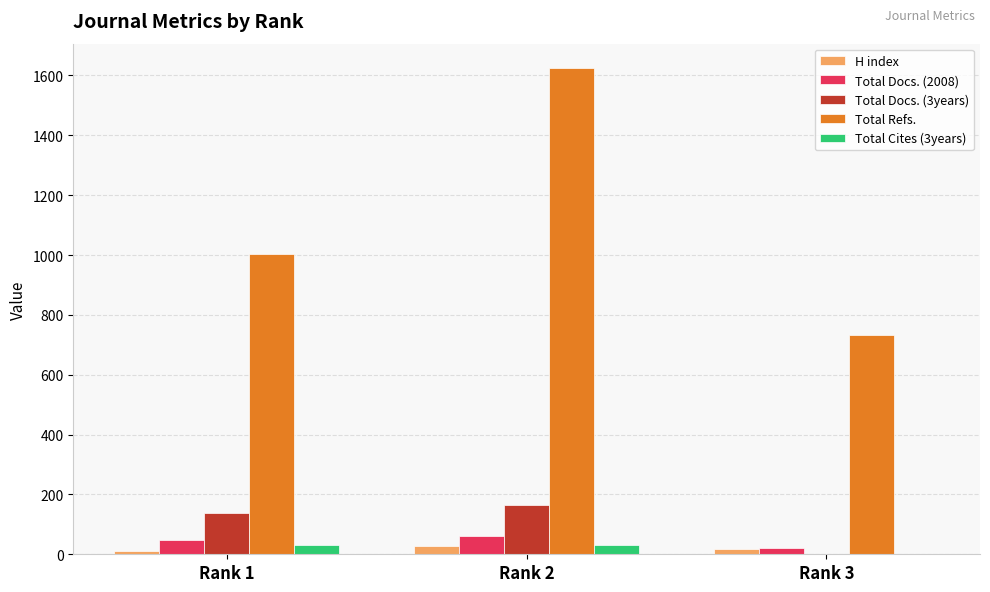

What is the maximum value shown in the chart?

1625